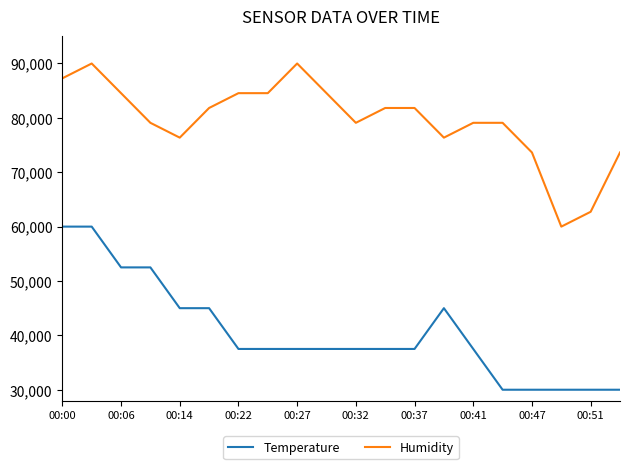

What is the maximum value shown in the chart?

90000.0